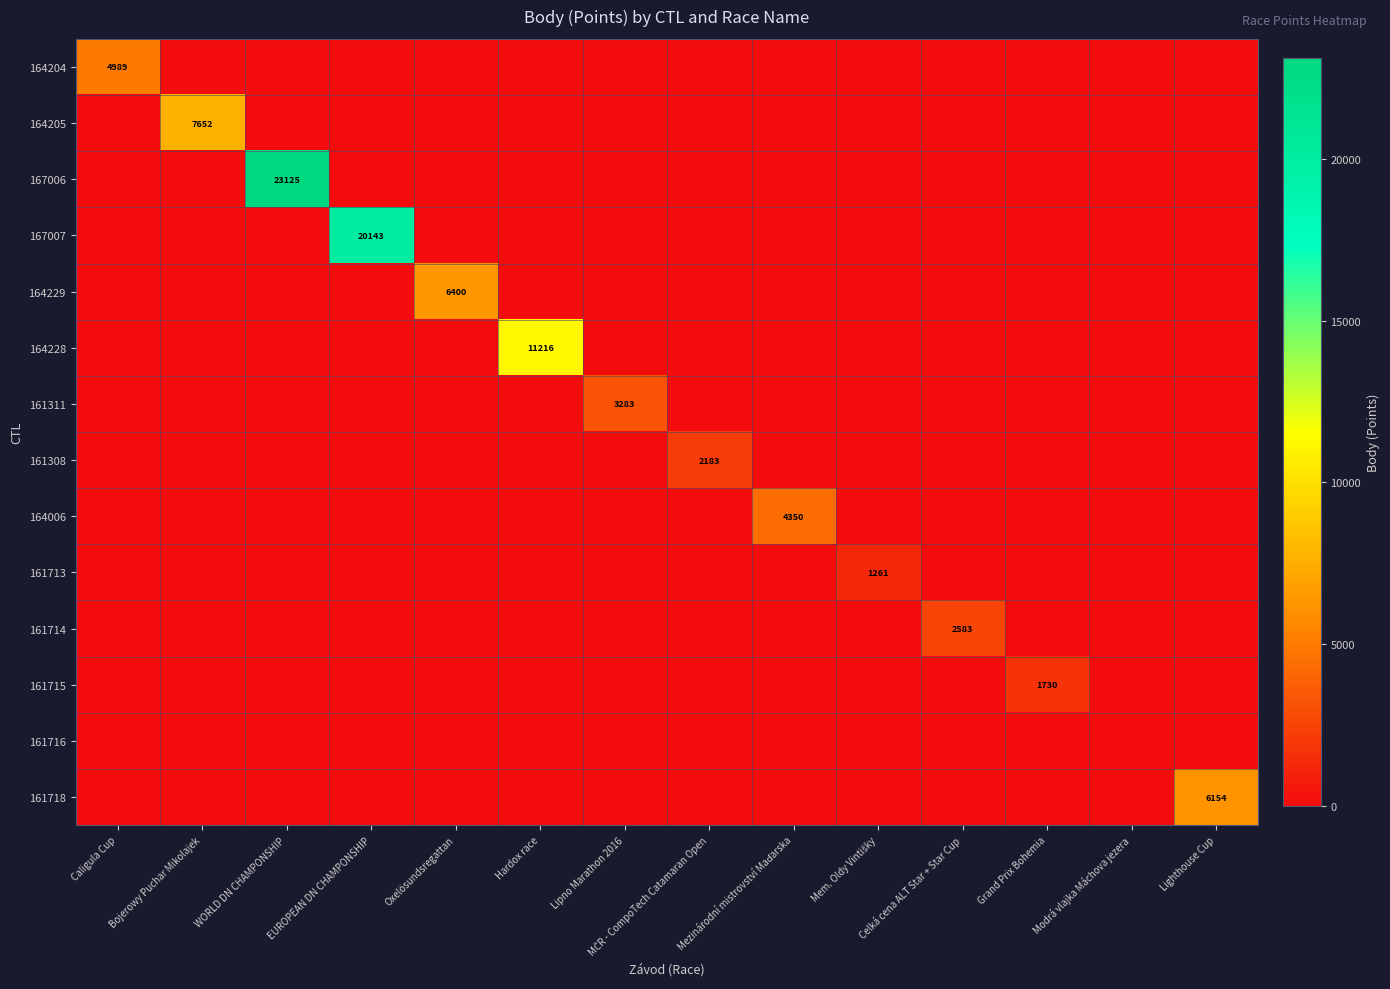

The 164204 series shows 3282 at WORLD DN CHAMPONSHIP. True or false?

False